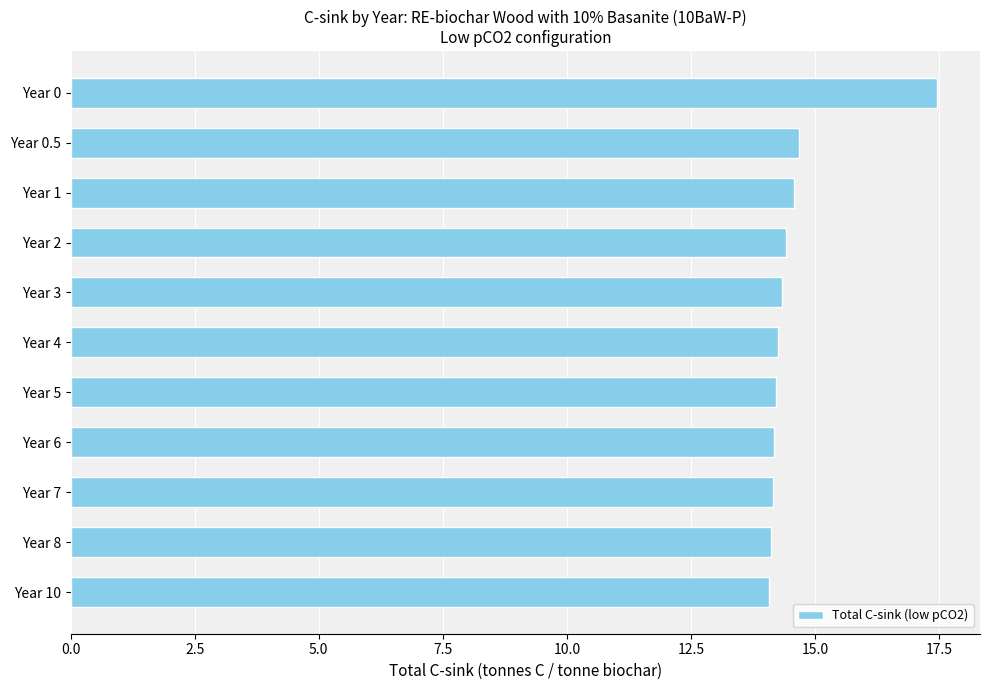

What is the average value?

14.6